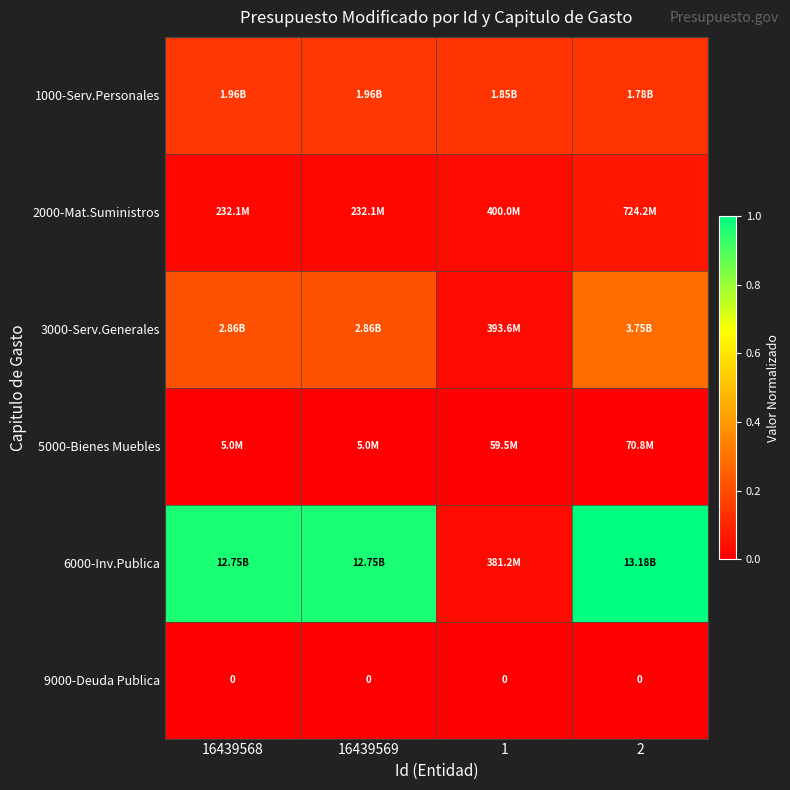

Which series has the largest range (max minus min)?

6000-Inv.Publica